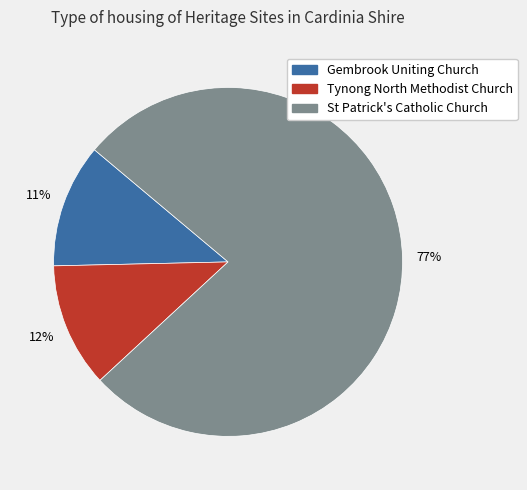

To the nearest percent, what is the average slice percentage?

33%